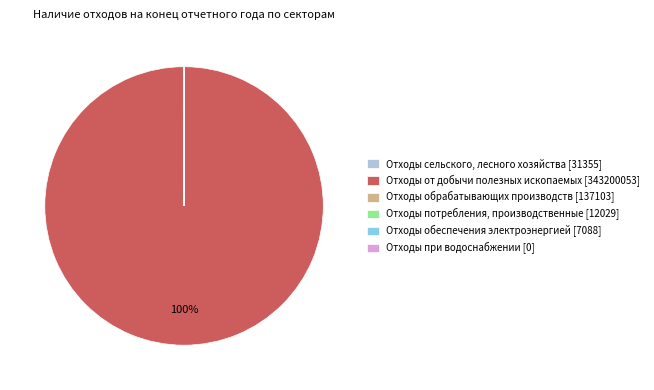

To the nearest percent, what is the average slice percentage?

17%